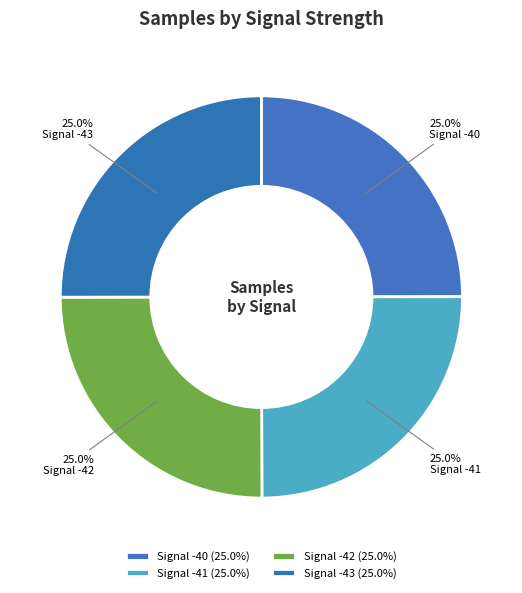

How many slices are in this pie chart?

4